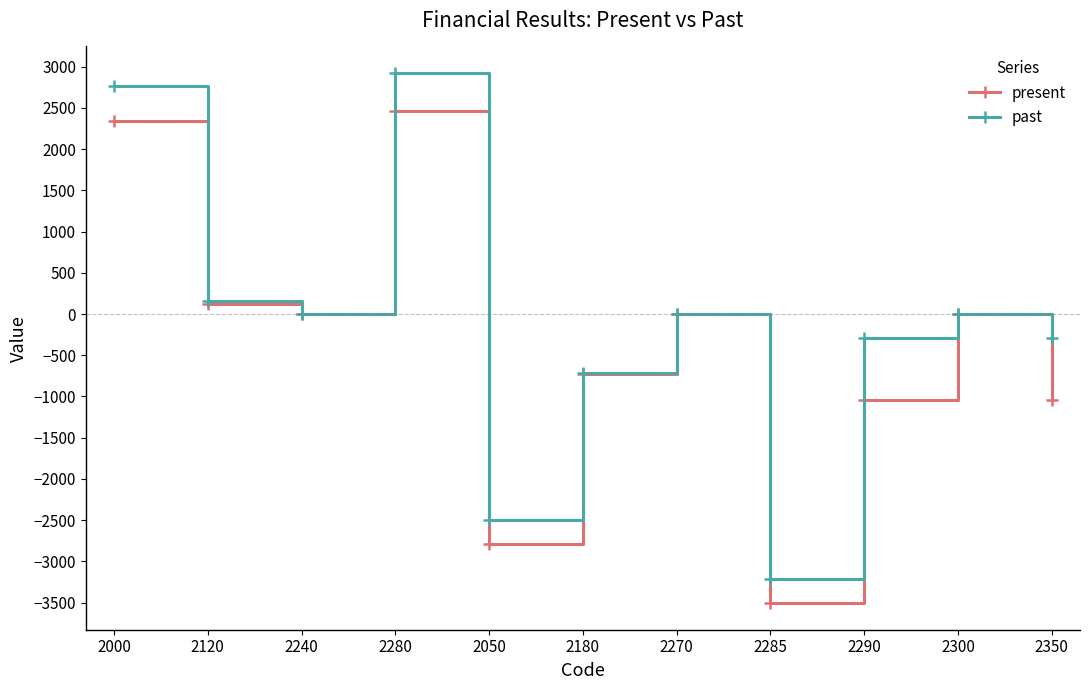

Which series has the largest range (max minus min)?

past